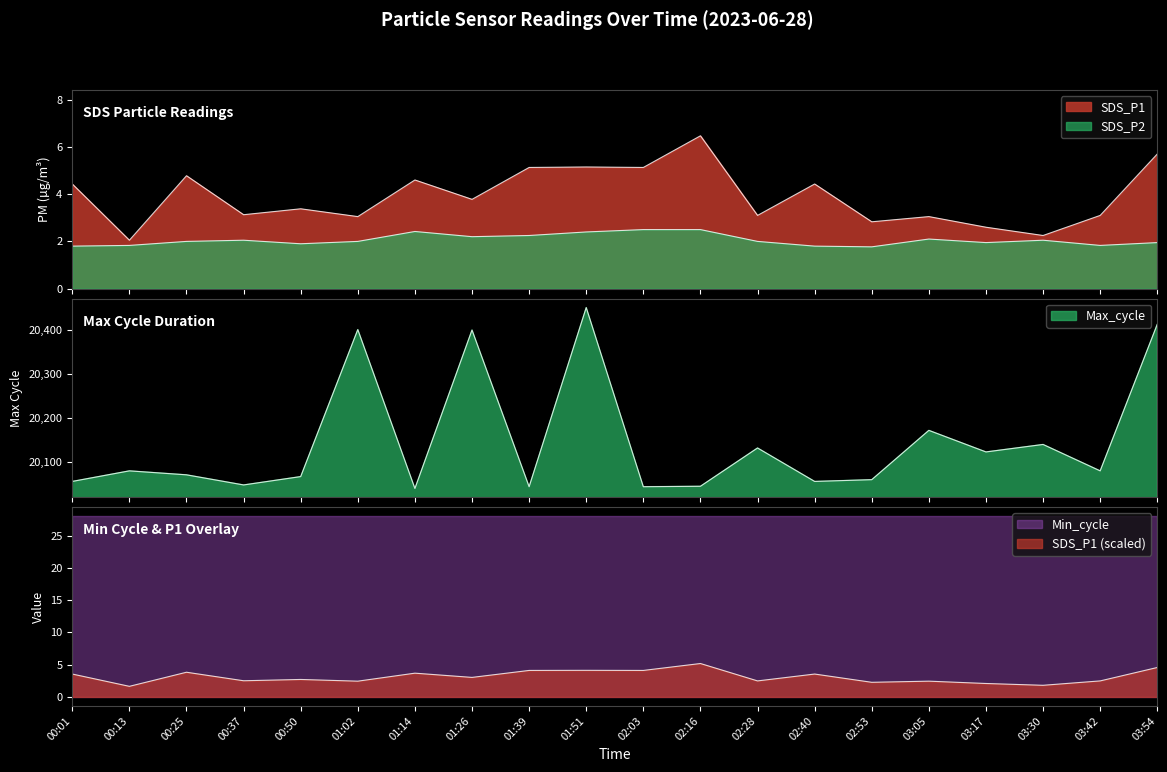

True or false: SDS_P2 and Max_cycle intersect in this chart.

False